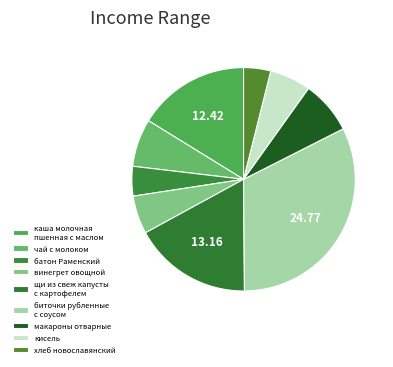

Rank the categories by value from lowest to highest.

хлеб новославянский, батон Раменский, винегрет овощной, кисель, чай с молоком, макароны отварные, каша молочная
пшенная с маслом, щи из свеж капусты
с картофелем, биточки рубленные
с соусом